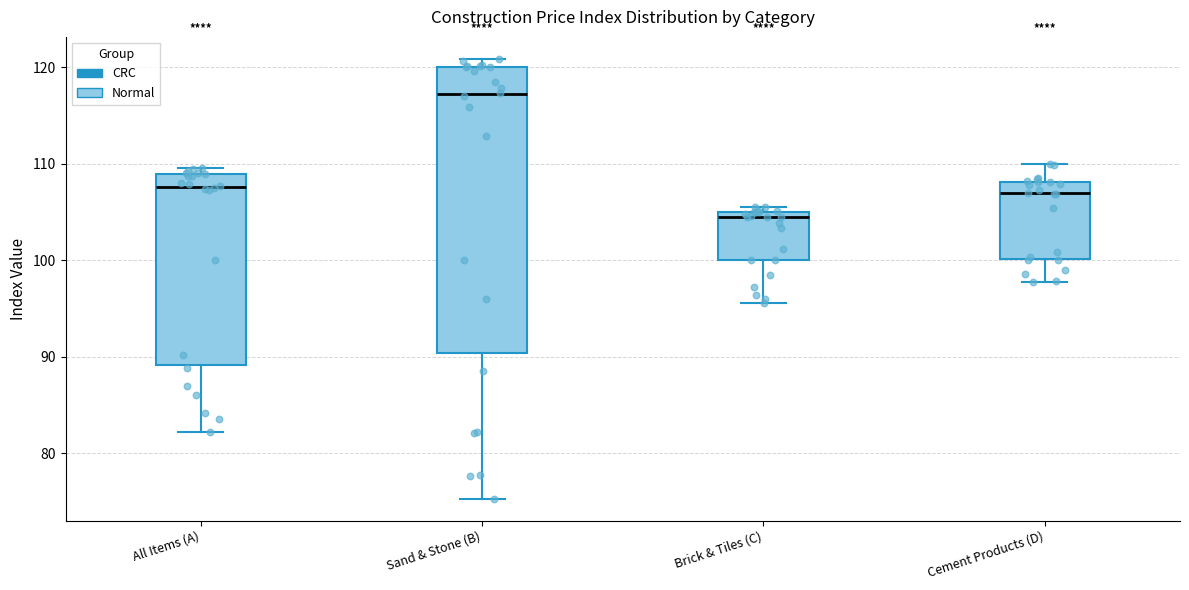

Reading left to right, read every box against the y-axis: the position of its median line, the range the box covers, and the ends of its whiskers. The values are not printed on the chart, so give them approximately, as read against the axis.

All Items (A): median 108, box 89 to 109, whiskers 82 to 110
Sand & Stone (B): median 117, box 90 to 120, whiskers 75 to 121
Brick & Tiles (C): median 104, box 100 to 105, whiskers 96 to 105 (just above the box's upper edge)
Cement Products (D): median 107, box 100 to 108, whiskers 98 to 110